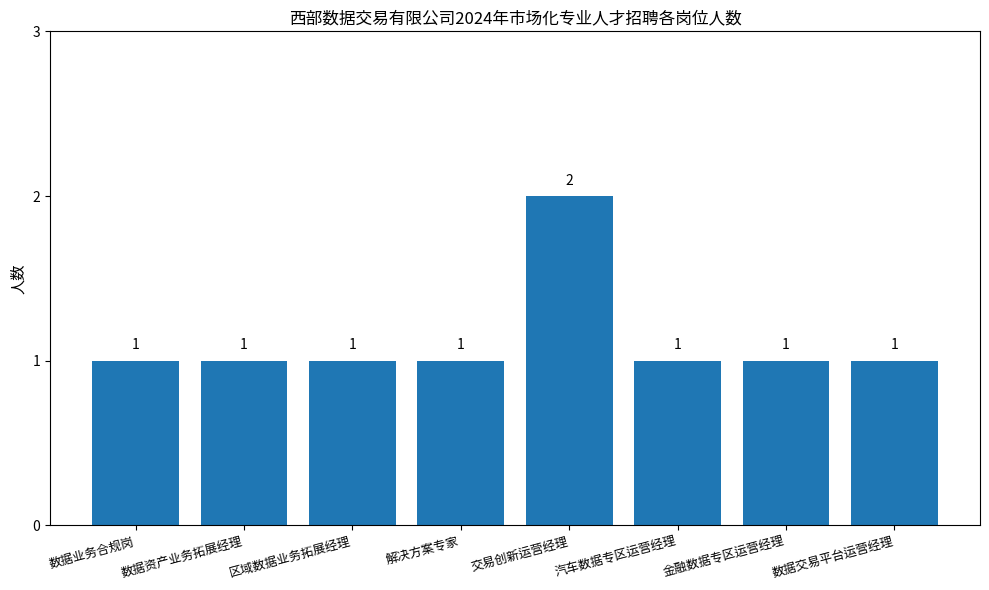

Which category has the highest value across all series?

交易创新运营经理